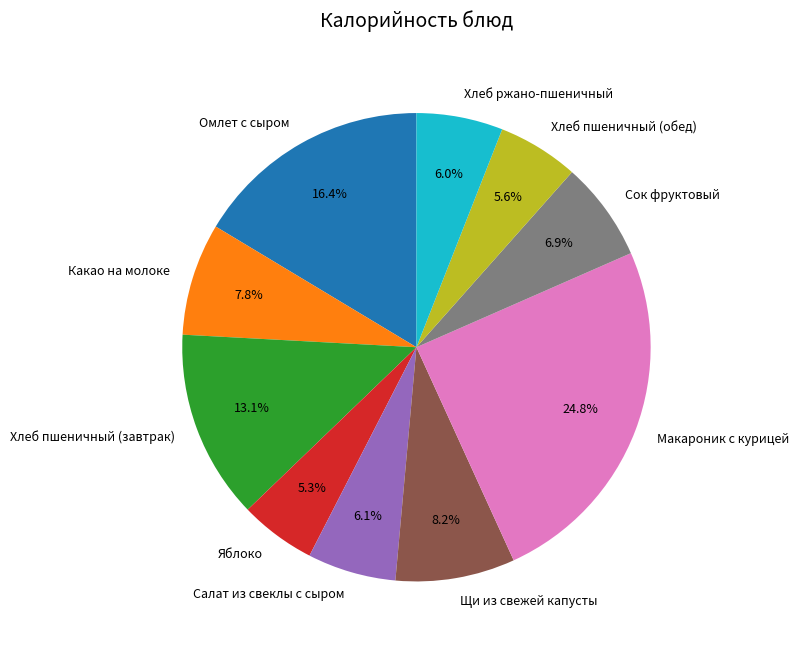

What percentage is the Какао на молоке slice, to the nearest percent?

8%